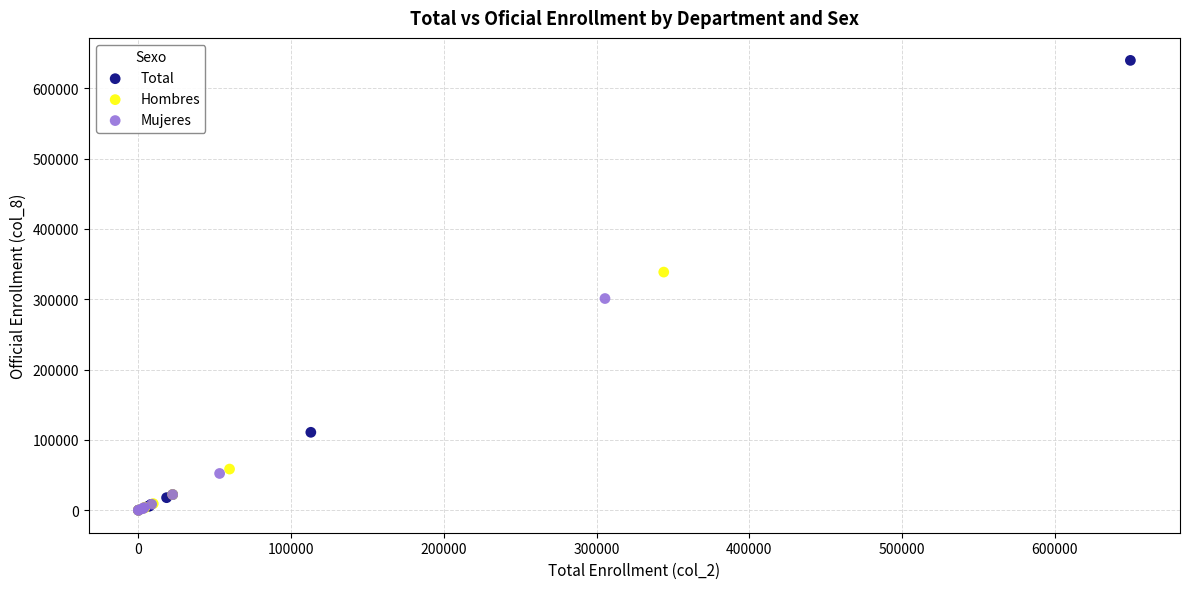

Which series contains the highest Y value?

Total